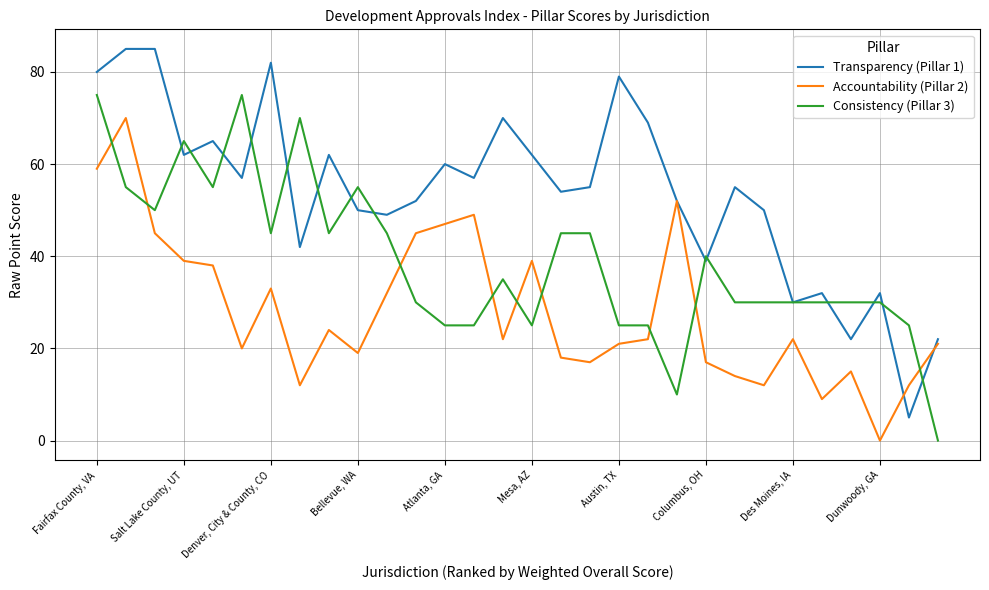

What is the greatest value displayed?

85